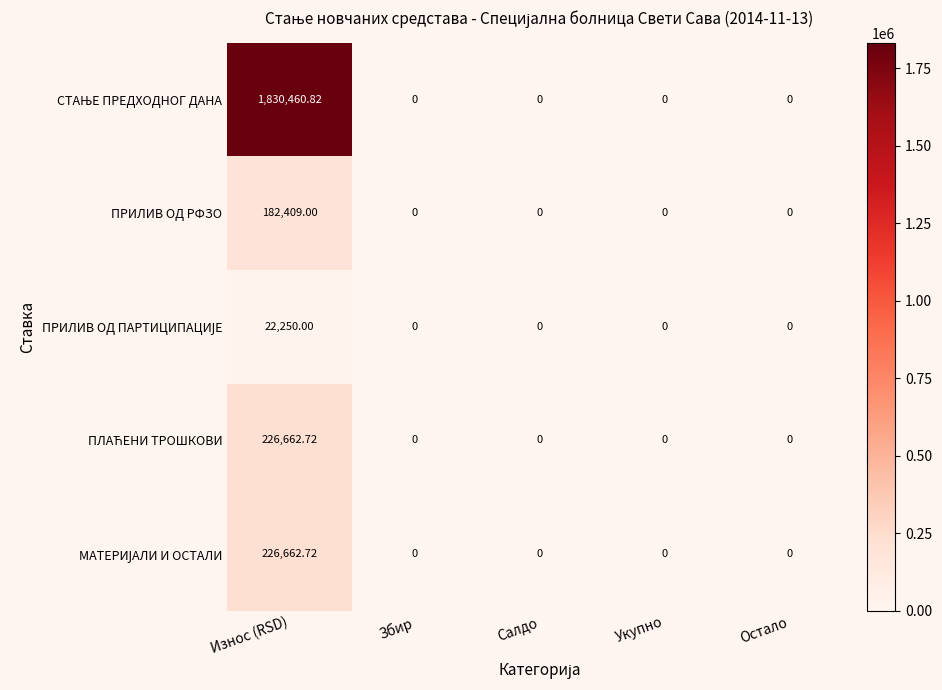

At which category is the sum across all series the highest?

Износ (RSD)